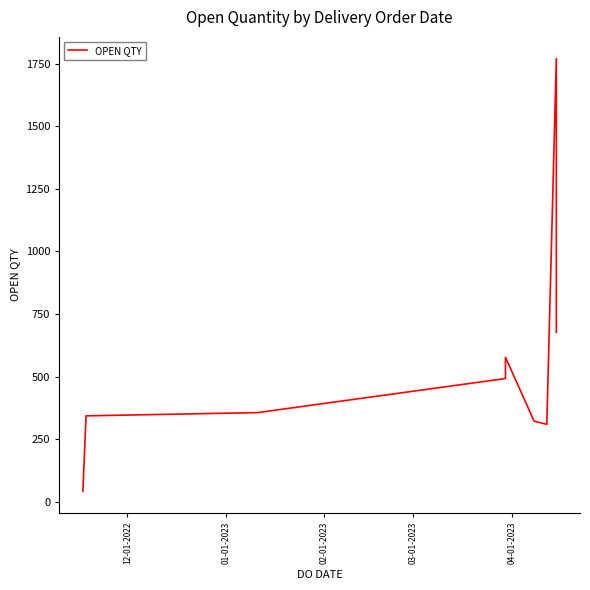

Where is the first local maximum?

04-01-2023